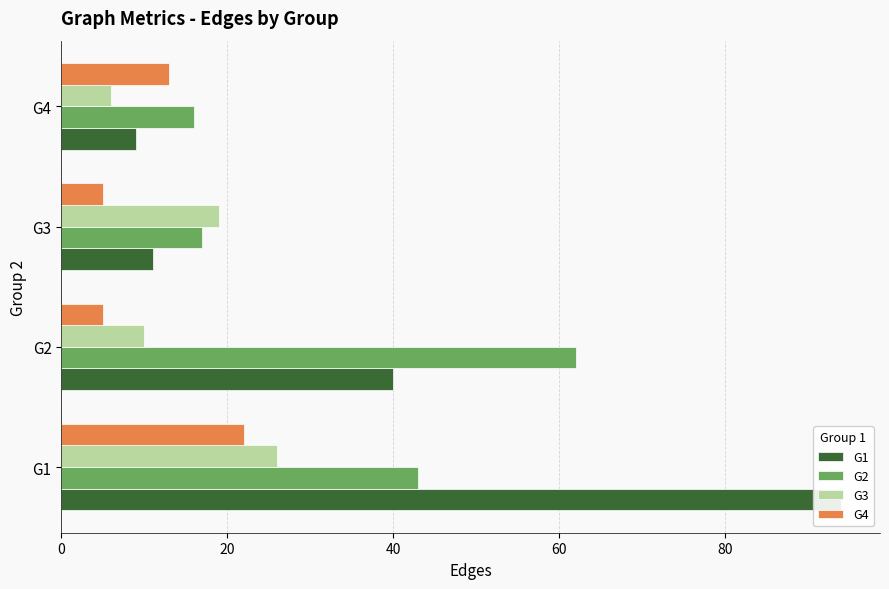

Does the chart contain any negative values?

No